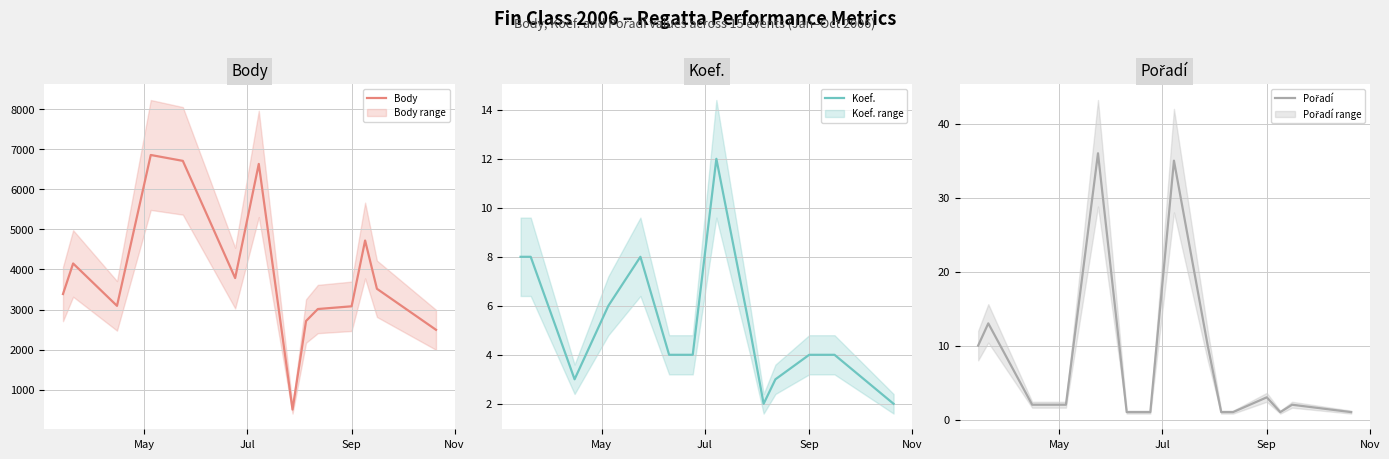

What is the highest value of the Body series?

6854